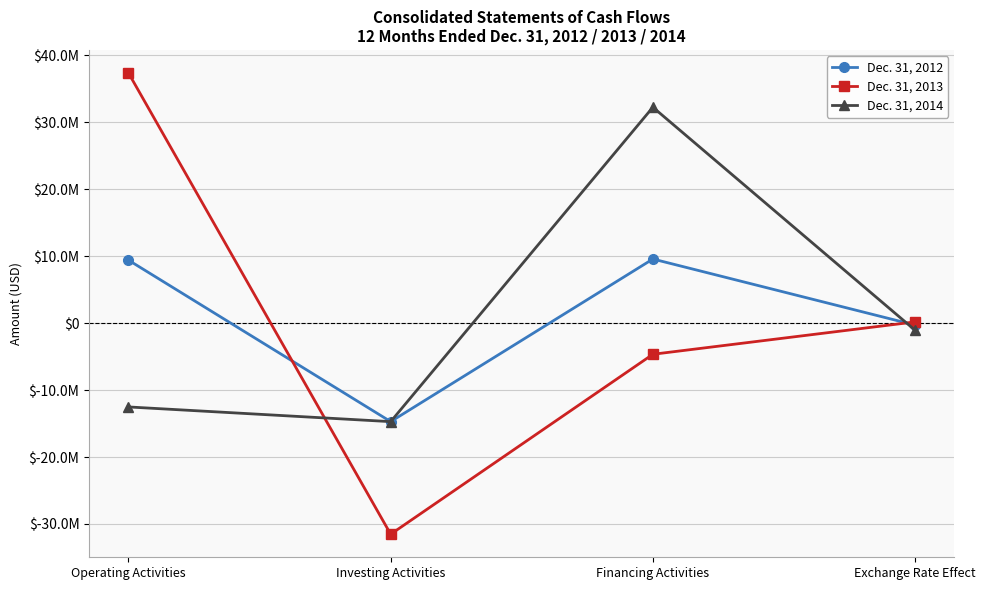

Which category has the highest value across all series?

Operating Activities